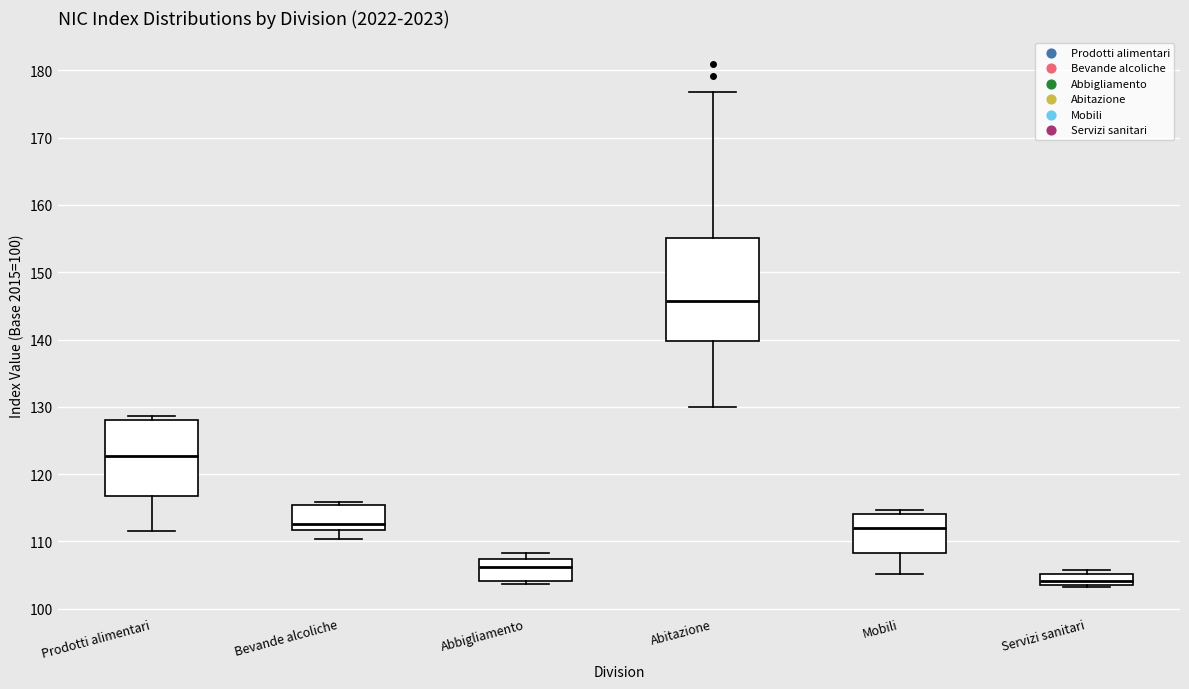

Reading left to right, transcribe this box plot: for each box, give where its median line is, the range the box spans, and where its two whiskers end, as read against the y-axis. The values are not printed on the chart, so give them approximately, as read against the axis.

Prodotti alimentari: median 123, box 117 to 128, whiskers 112 to 129
Bevande alcoliche: median 113, box 112 to 115, whiskers 110 to 116
Abbigliamento: median 106, box 104 to 107, whiskers 104 (just below the box's lower edge) to 108
Abitazione: median 146, box 140 to 155, whiskers 130 to 177
Mobili: median 112, box 108 to 114, whiskers 105 to 115
Servizi sanitari: median 104 (inside the box), box 104 to 105, whiskers 103 to 106